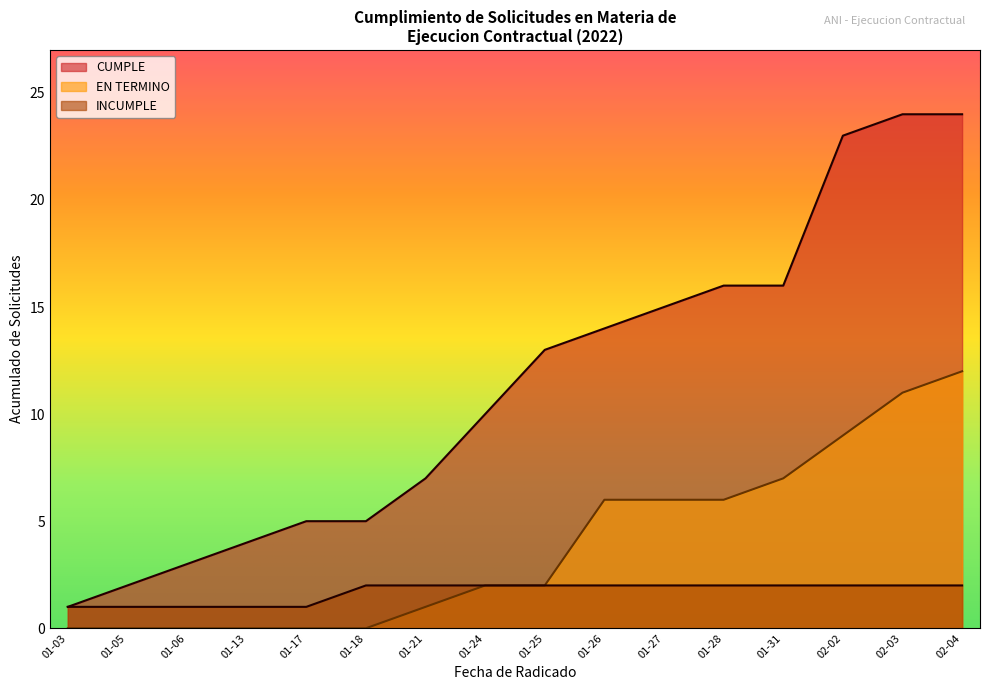

How many lines are shown in the chart?

3